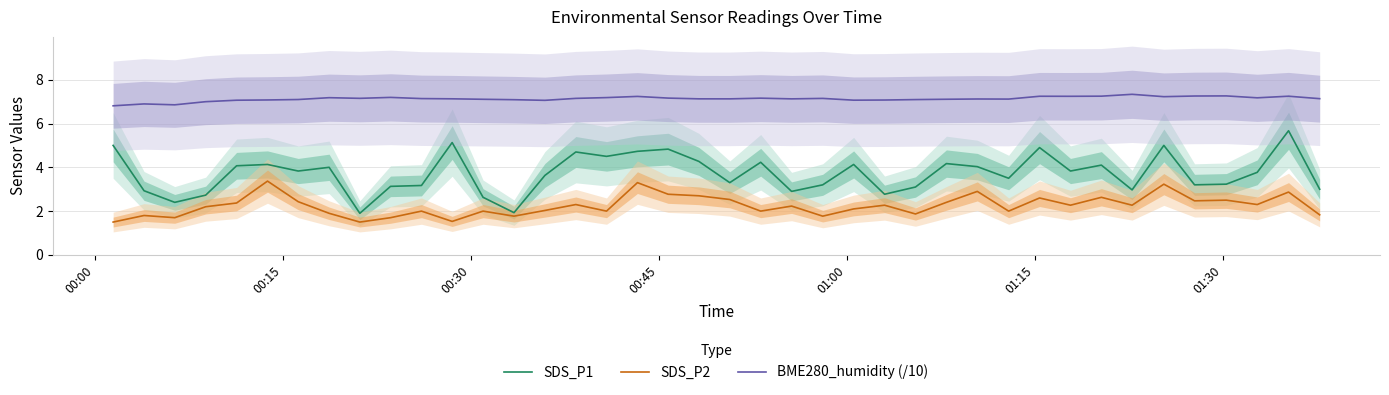

True or false: SDS_P2 and BME280_humidity (/10) intersect in this chart.

False